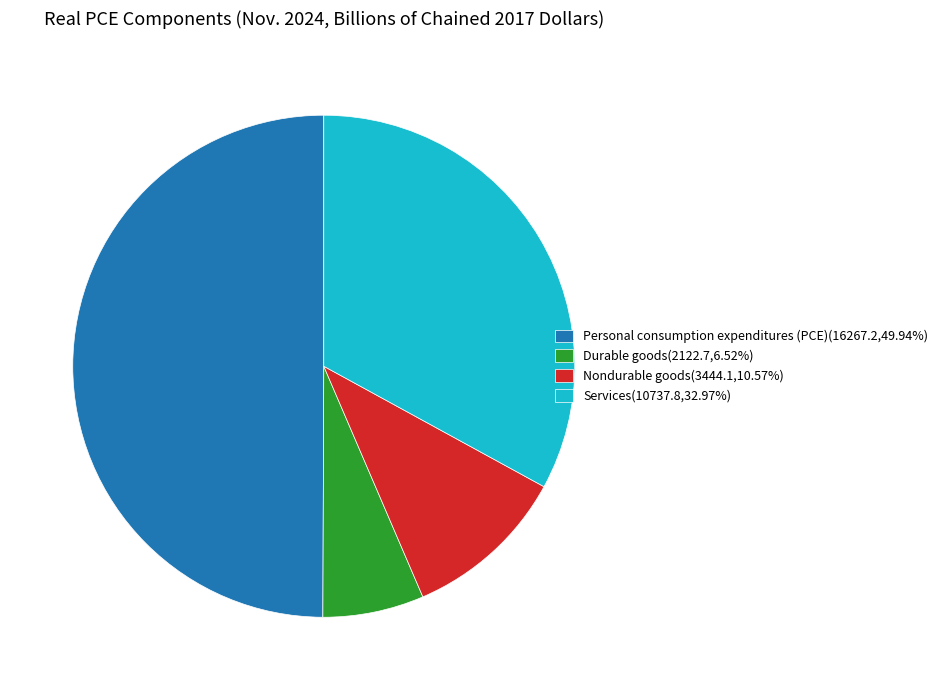

The Durable goods slice represents 1% of the pie. True or false?

False